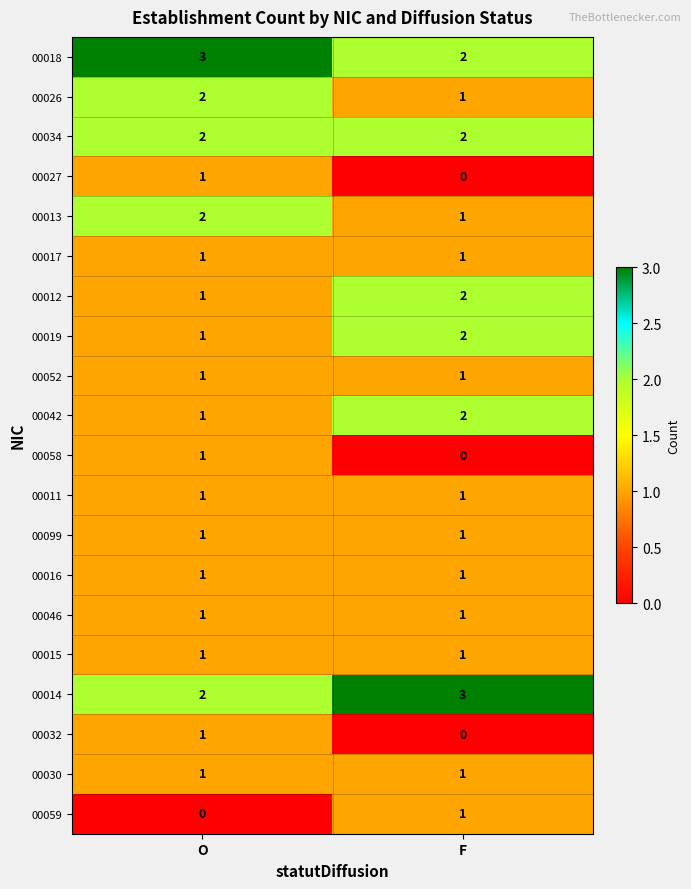

List the labels in order of 00014 value, smallest first.

O, F